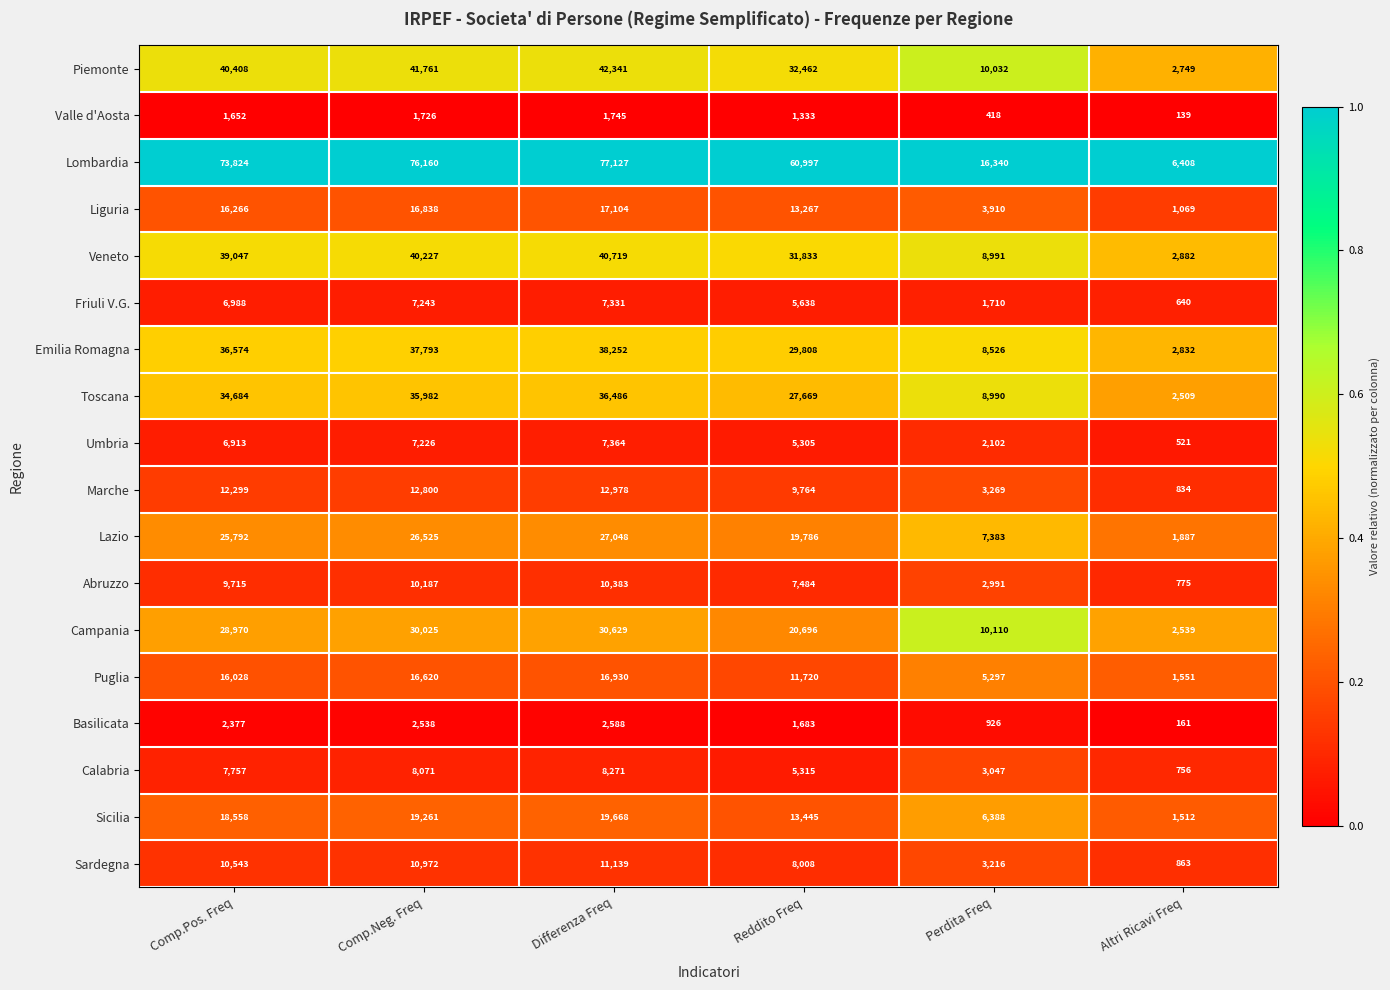

Which label corresponds to the smallest value in the chart?

Altri Ricavi Freq